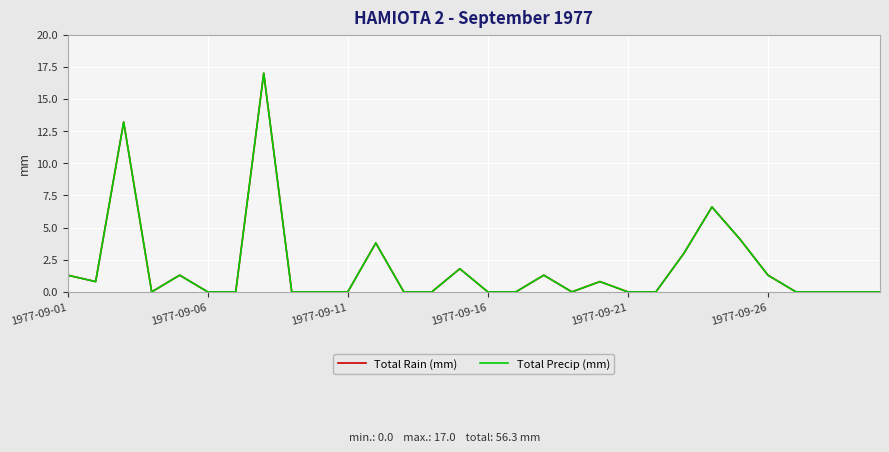

Does the chart have visible grid lines?

Yes